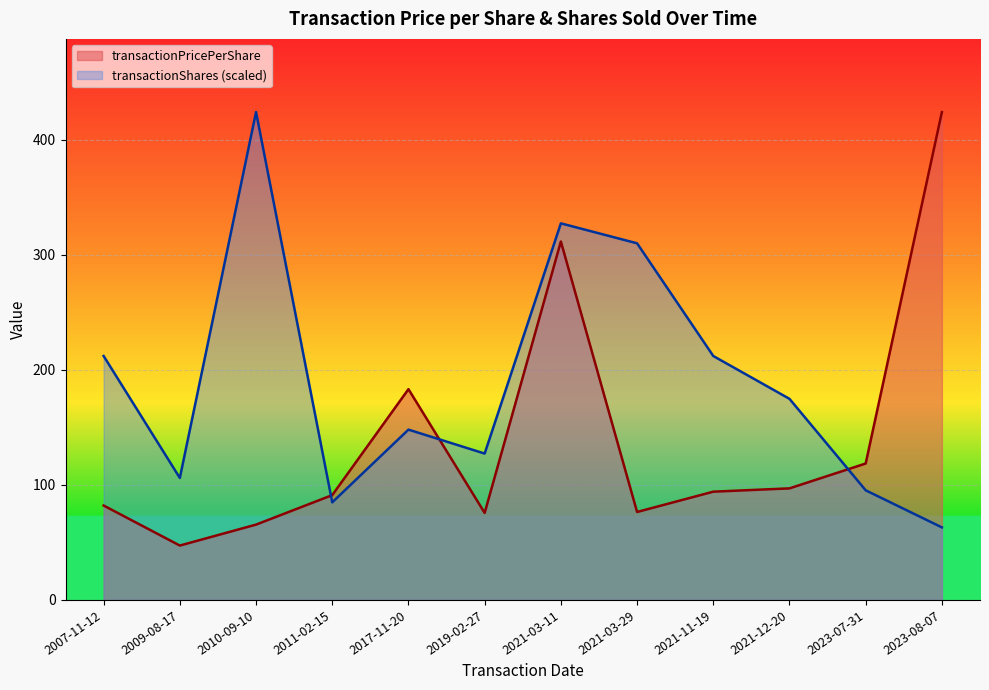

What is the approximate value of transactionPricePerShare at 2011-02-15?

91.2